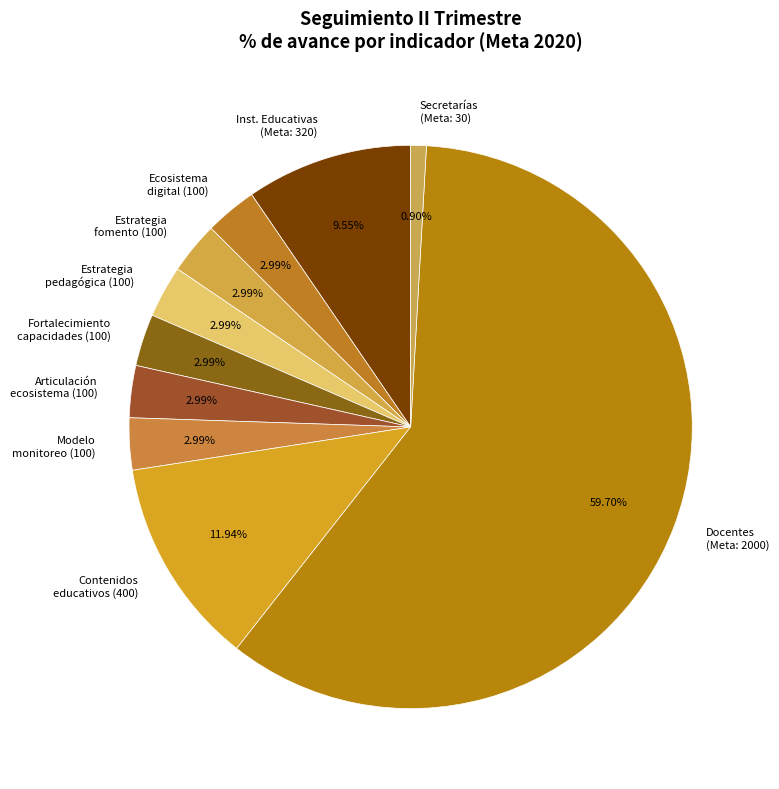

Which slice is the largest?

Docentes (Meta: 2000)